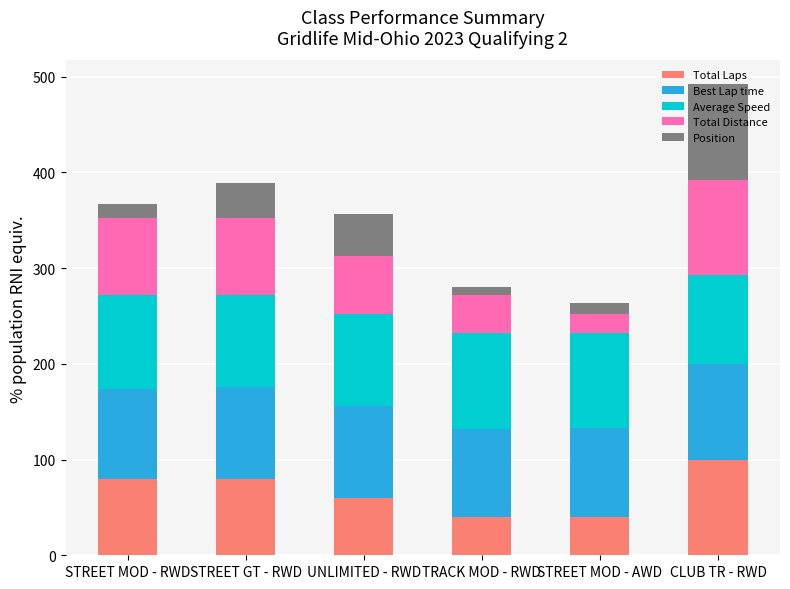

At which category is the sum across all series the highest?

CLUB TR - RWD